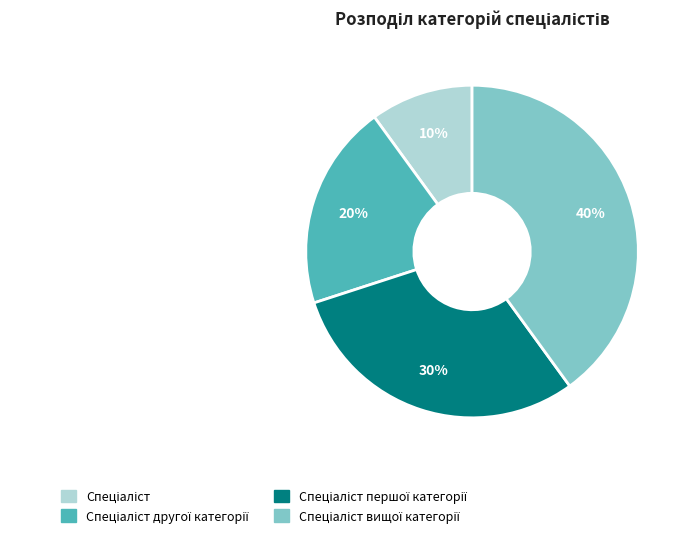

To the nearest percent, what is the difference between the largest and smallest slice percentages?

30%